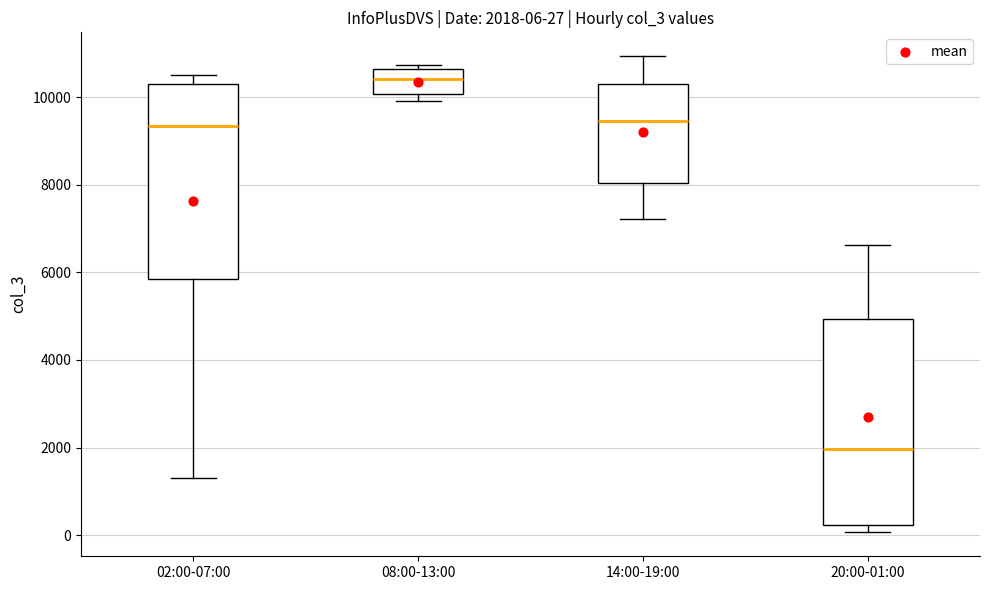

Comparing the boxes themselves (not the whiskers), which one is the tallest?

20:00-01:00